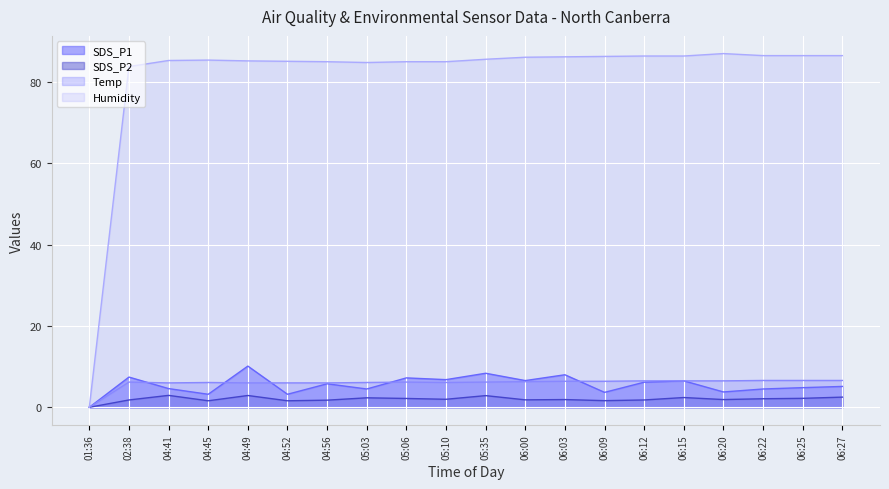

What is the difference between the SDS_P1 values at 06:09 and 04:45?

0.5